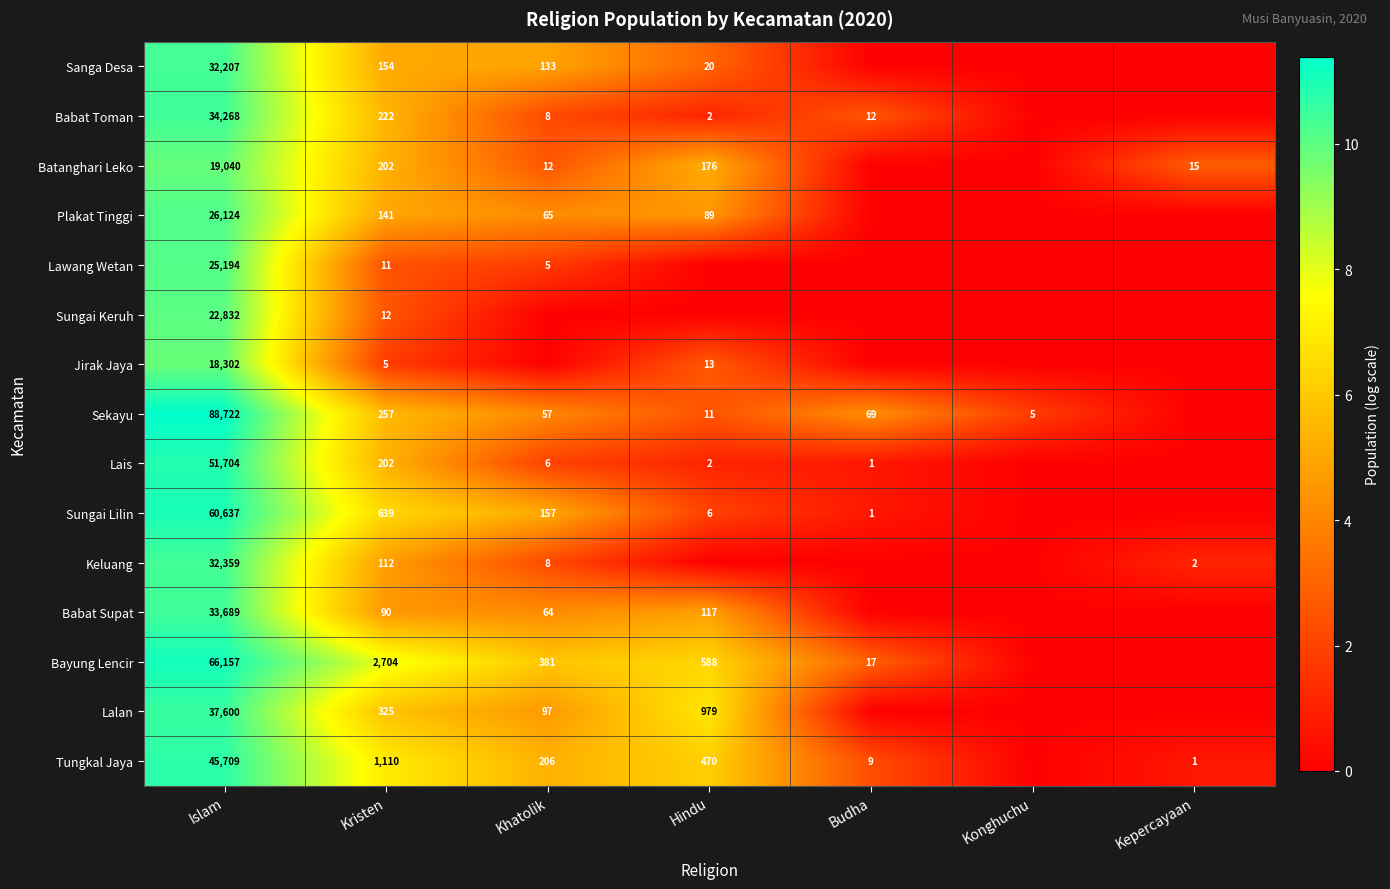

What is the difference between the Babat Supat values at Kristen and Hindu?

27